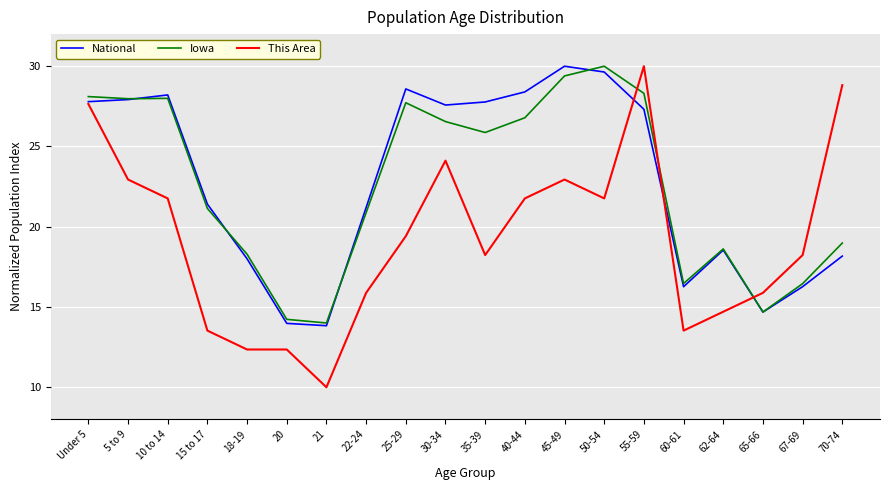

Is the value of Iowa at 20 greater than the value of This Area at 30-34?

No